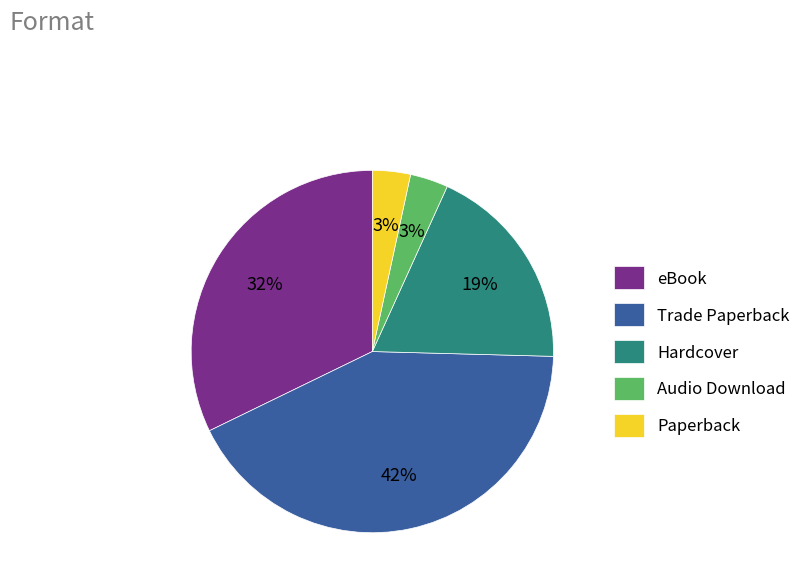

Do eBook and Paperback together represent more than half of the pie?

No